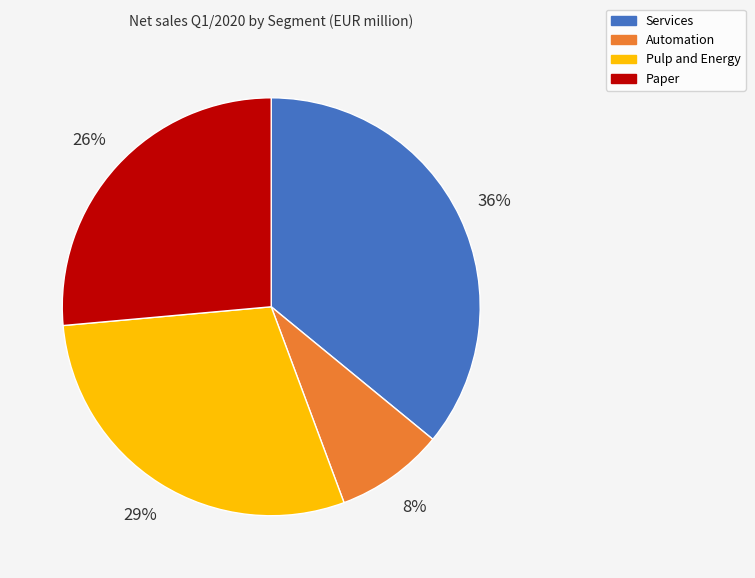

Does Paper account for over 50% of the chart?

No